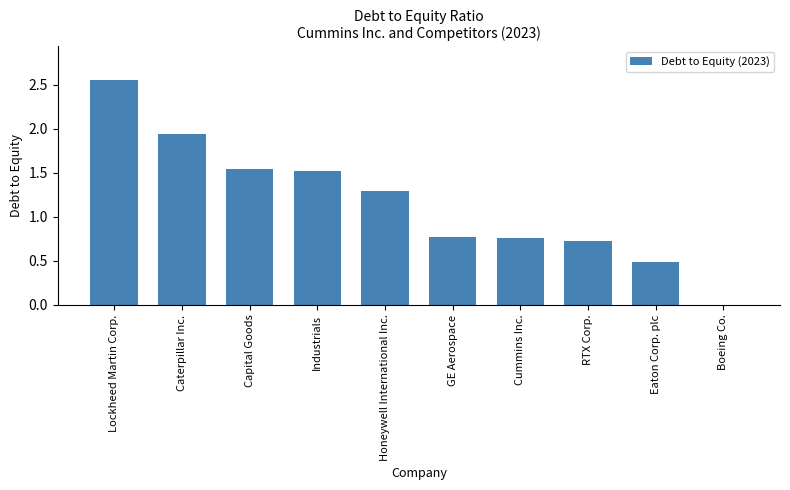

What is the change in value from Cummins Inc. to Eaton Corp. plc?

-0.3